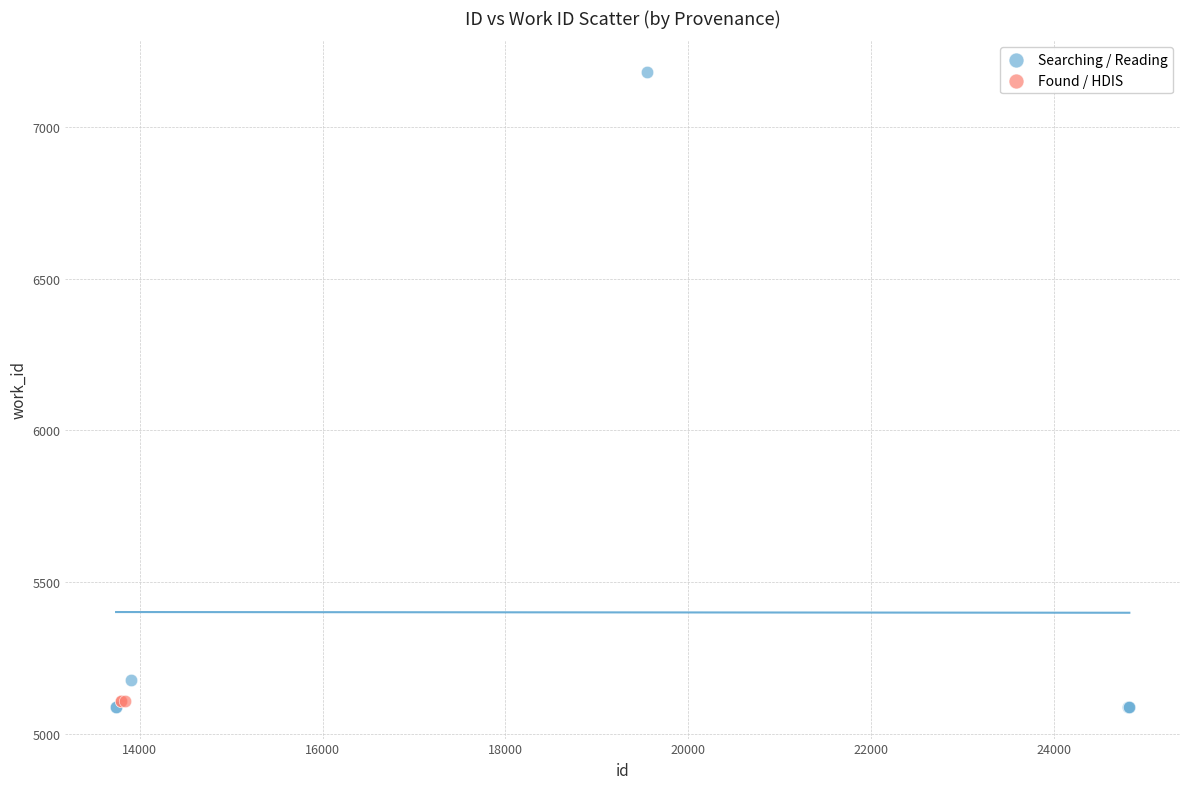

Which series reaches the maximum Y coordinate?

Searching / Reading